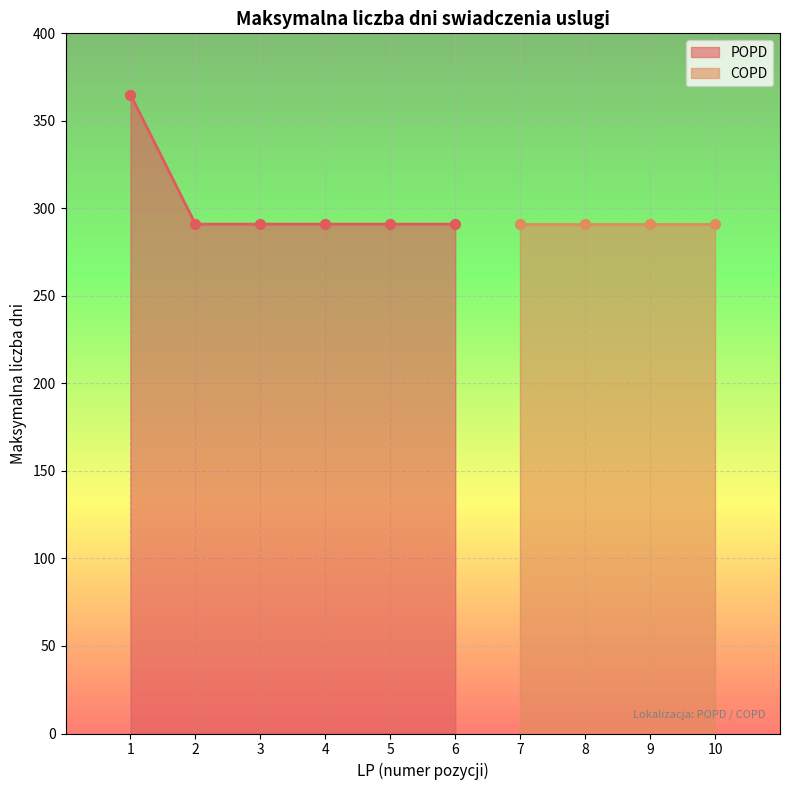

Which has a higher value, 3 or 4?

3